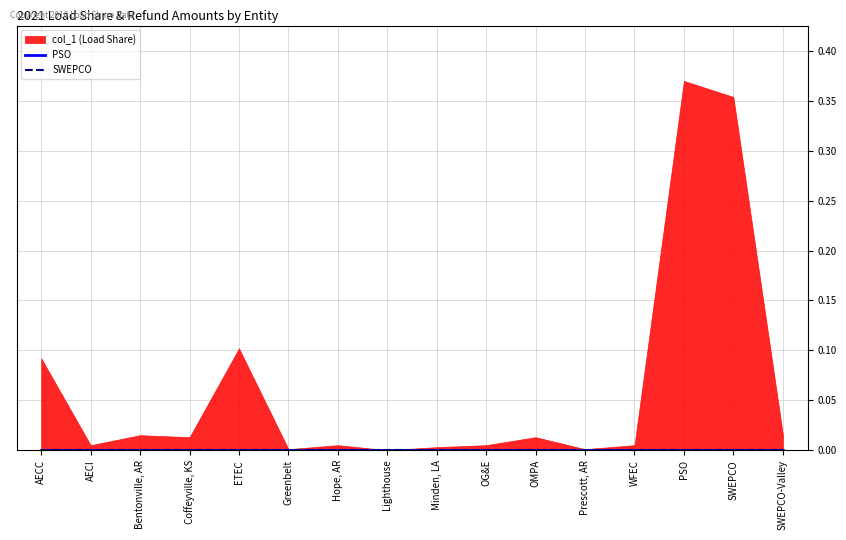

True or false: col_1 and SWEPCO cross at least once.

False